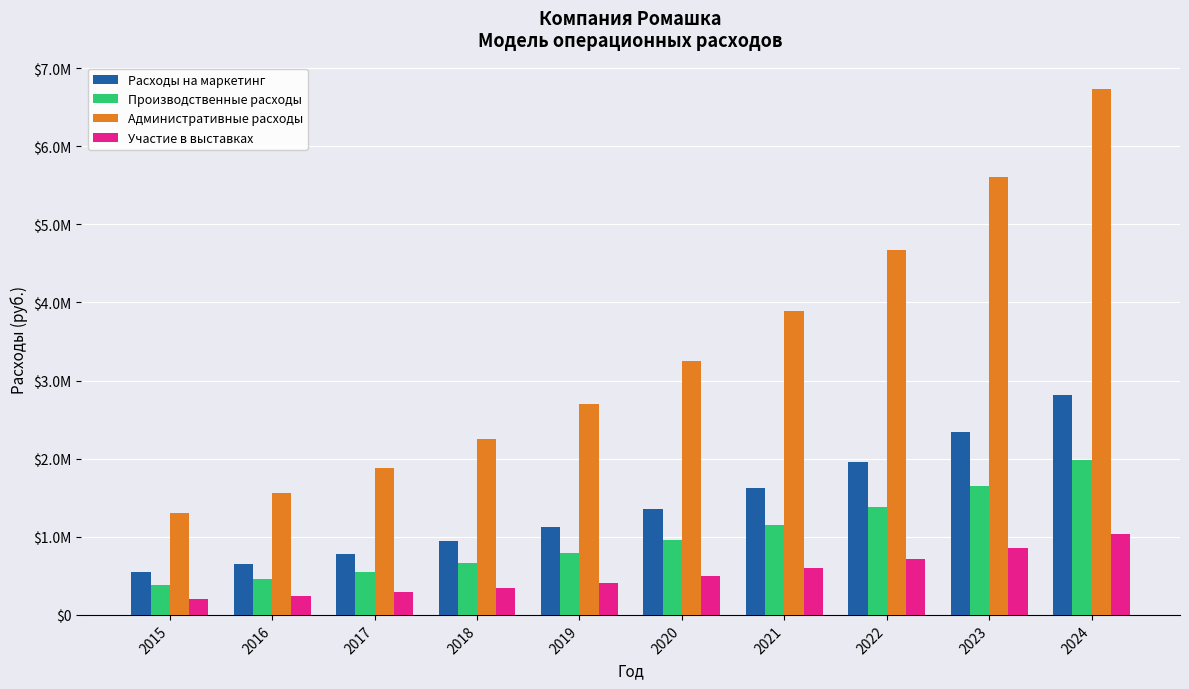

What are all the series names shown in the legend?

Расходы на маркетинг, Производственные расходы, Административные расходы, Участие в выставках